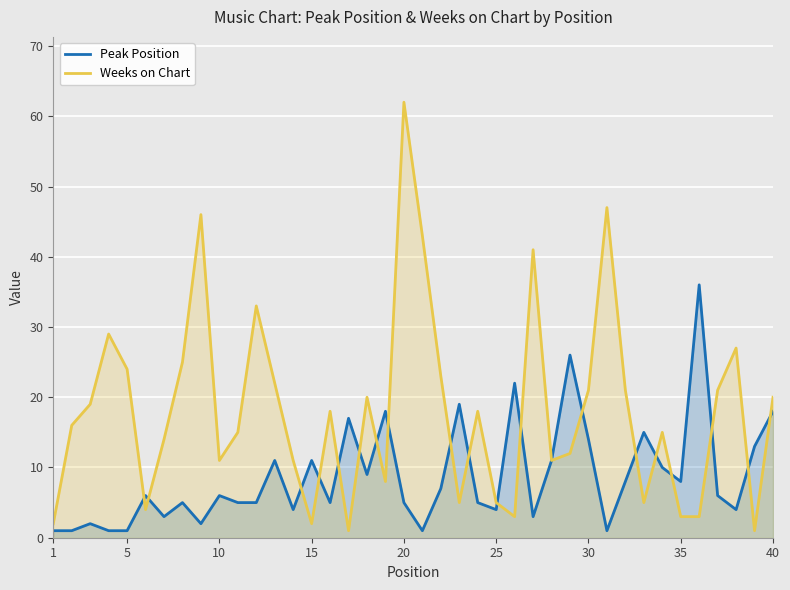

List the series in order of their overall mean, lowest first.

Peak Position, Weeks on Chart